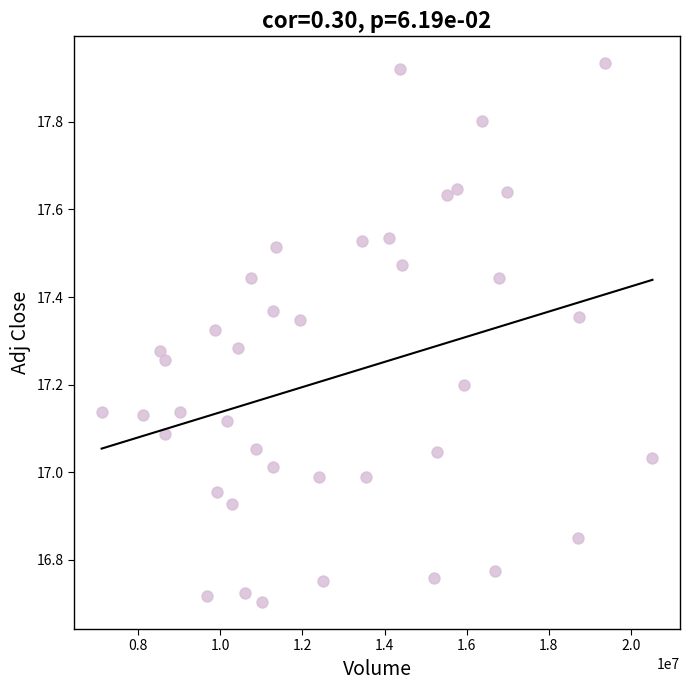

What is the range of X values (max minus min)?

13418300.0